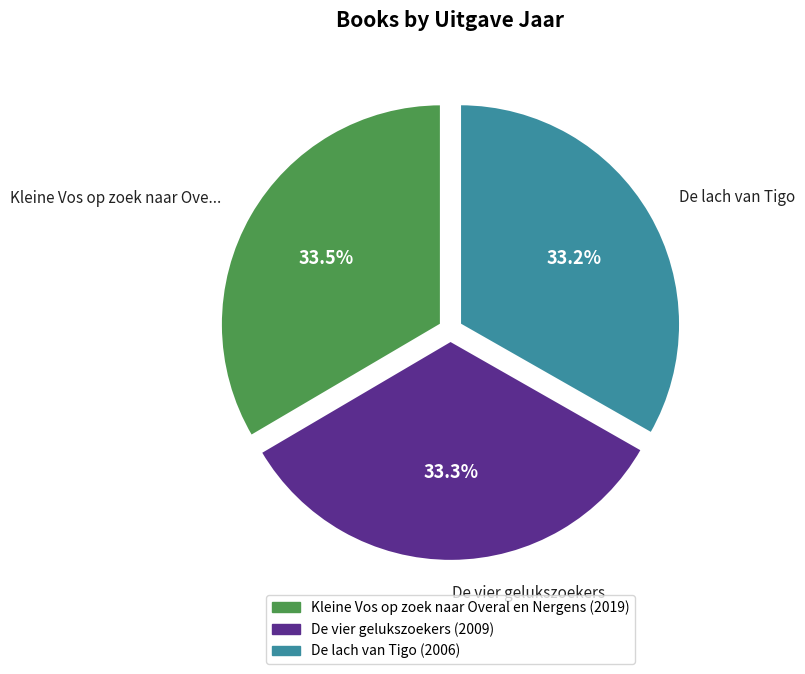

Is the sum of De lach van Tigo and Kleine Vos op zoek naar Ove... greater than half?

Yes